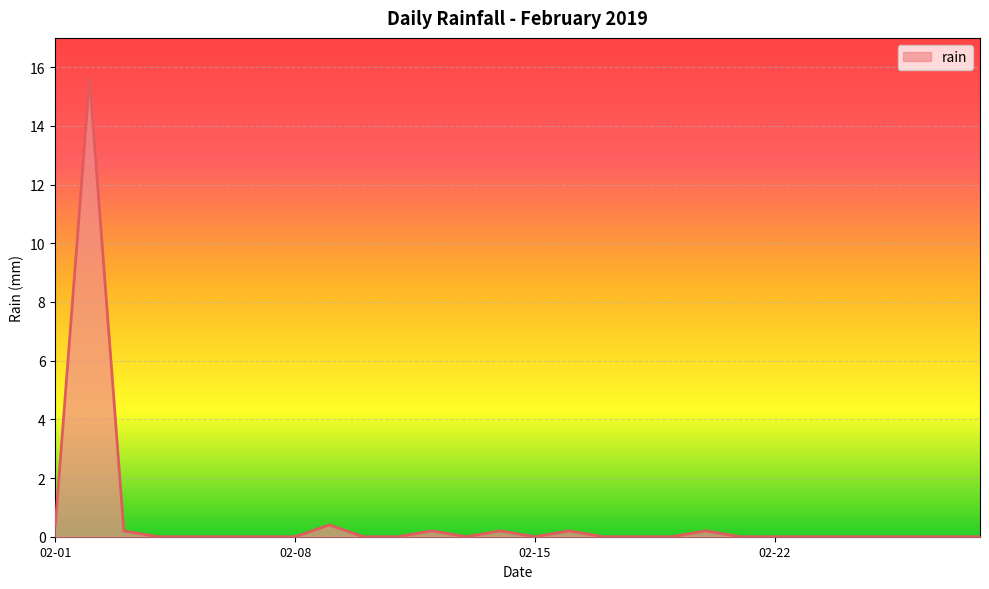

What is the greatest value displayed?

15.6